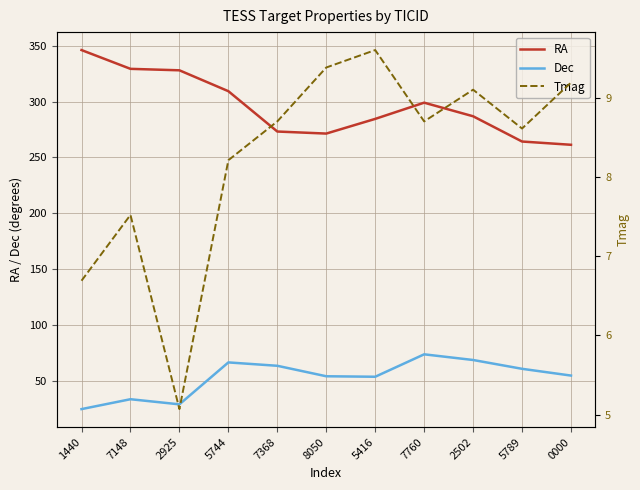

How many data points in Dec are less than 54?

5